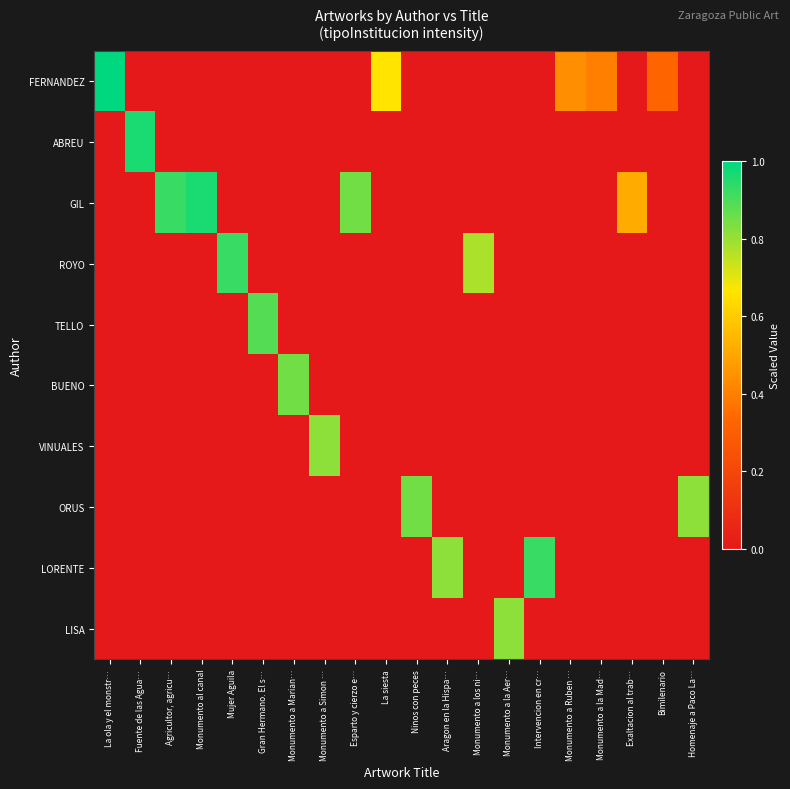

What is the total value across all series at Intervencion en cr…?

0.9